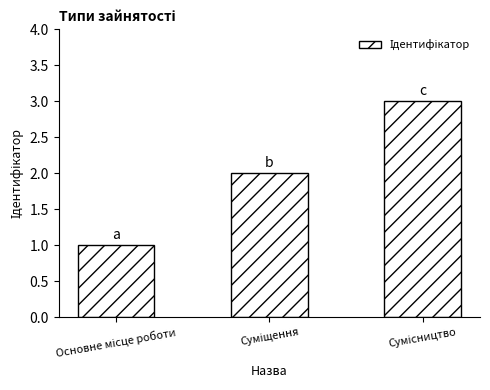

Are the bars grouped side by side (vs. stacked)?

No